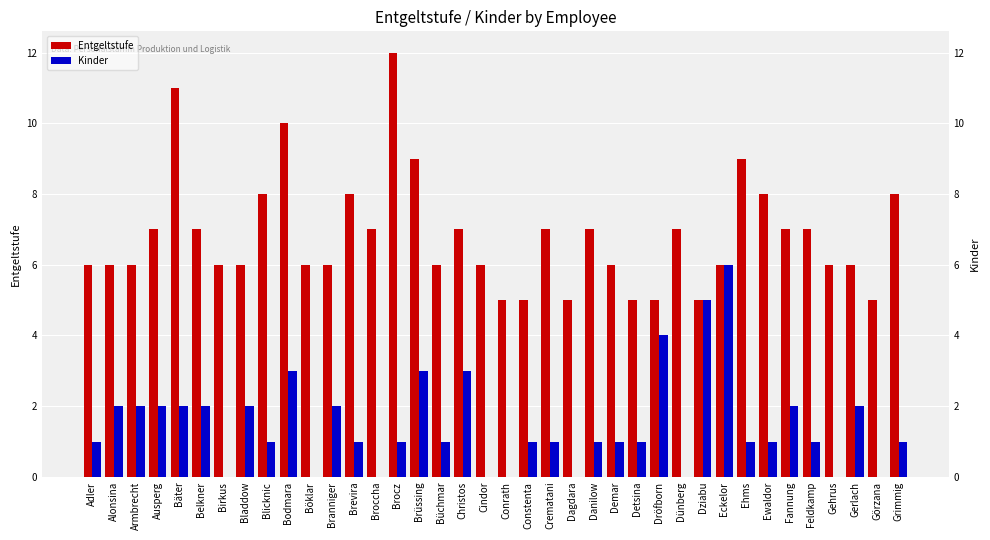

Reading left to right, extract all data points from this chart.

Entgeltstufe: Adler=6	Alonsina=6	Armbrecht=6	Ausperg=7	Bäter=11	Belkner=7	Birkus=6	Bladdow=6	Blicknic=8	Bodmara=10	Böklar=6	Branniger=6	Brevira=8	Broccha=7	Brocz=12	Brüssing=9	Büchmar=6	Christos=7	Cindor=6	Conrath=5	Constenta=5	Crematani=7	Dagdara=5	Danilow=7	Demar=6	Detsina=5	Dröfborn=5	Dünberg=7	Dziabu=5	Eckelor=6	Ehms=9	Ewaldor=8	Fannung=7	Feldkamp=7	Gehrus=6	Gerlach=6	Görzana=5	Grimmig=8
Kinder: Adler=1	Alonsina=2	Armbrecht=2	Ausperg=2	Bäter=2	Belkner=2	Birkus=0	Bladdow=2	Blicknic=1	Bodmara=3	Böklar=0	Branniger=2	Brevira=1	Broccha=0	Brocz=1	Brüssing=3	Büchmar=1	Christos=3	Cindor=0	Conrath=0	Constenta=1	Crematani=1	Dagdara=0	Danilow=1	Demar=1	Detsina=1	Dröfborn=4	Dünberg=0	Dziabu=5	Eckelor=6	Ehms=1	Ewaldor=1	Fannung=2	Feldkamp=1	Gehrus=0	Gerlach=2	Görzana=0	Grimmig=1